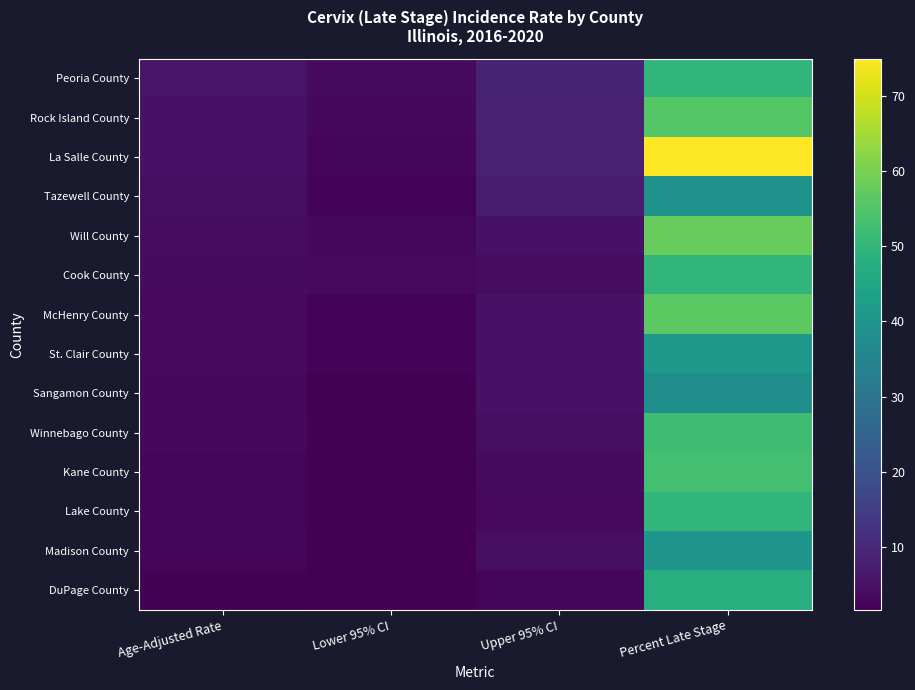

Which series has the widest spread of values?

La Salle County